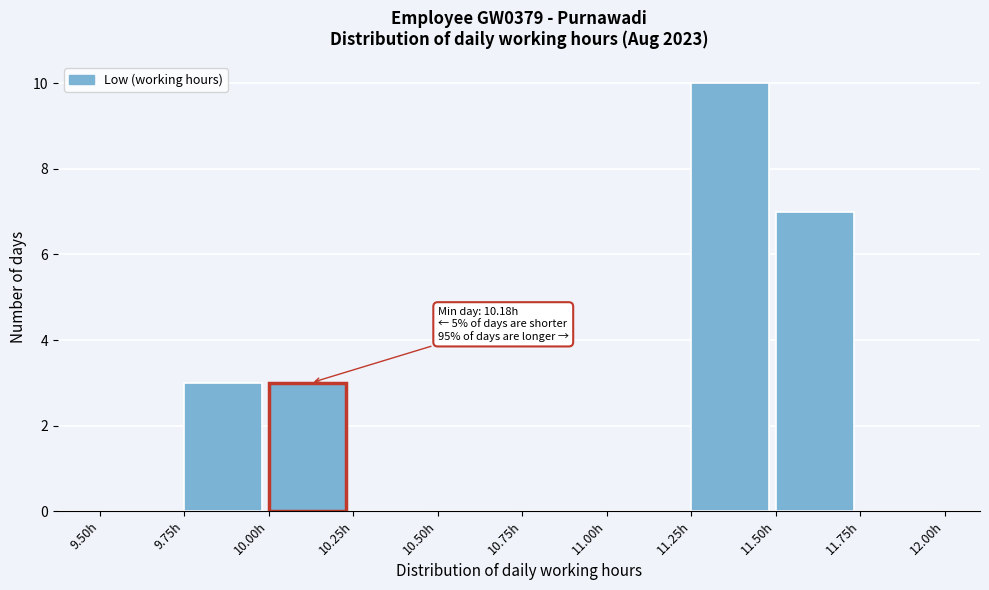

Over which range of the x-axis is the bar tallest?

11.25 to 11.50